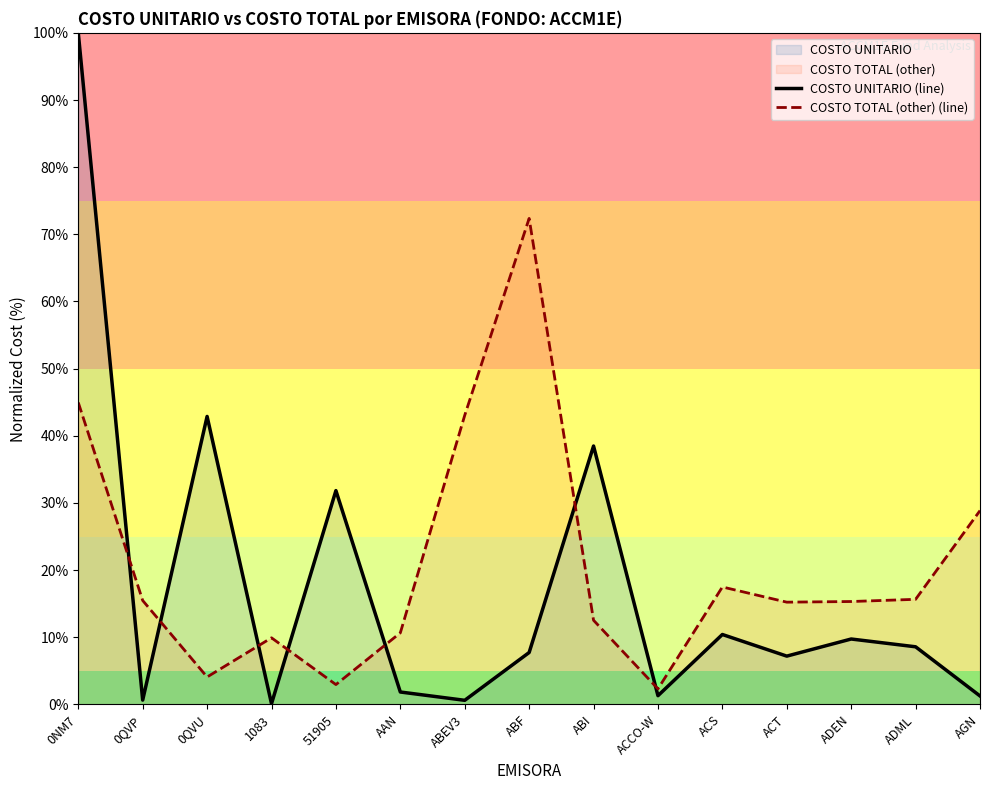

At 1083, list the series in order from largest to smallest.

COSTO TOTAL (other) (line), COSTO UNITARIO (line)